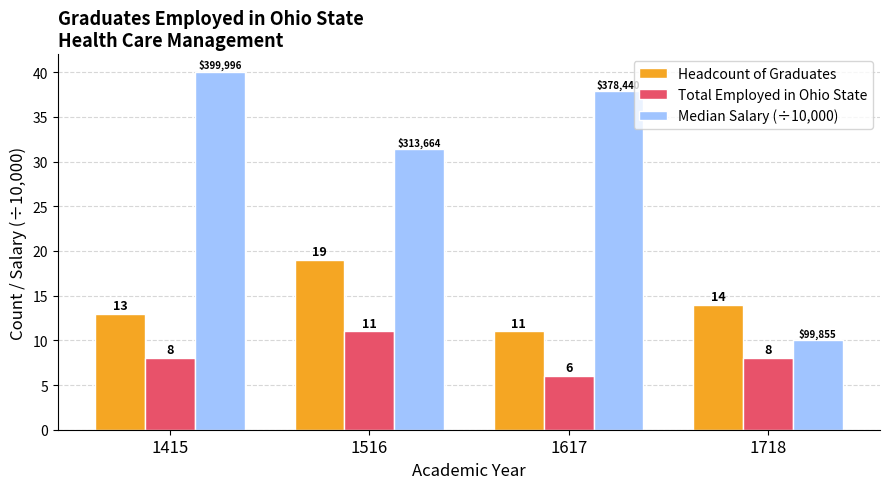

How many bars are there in total?

12